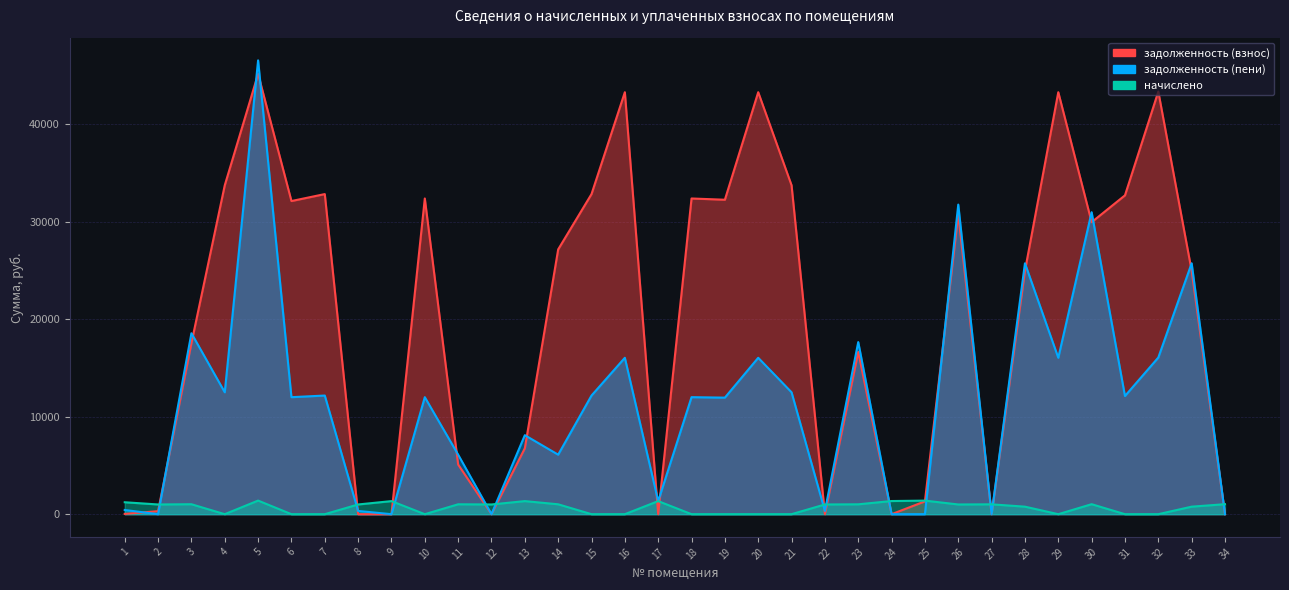

How many categories are shown in the chart?

34